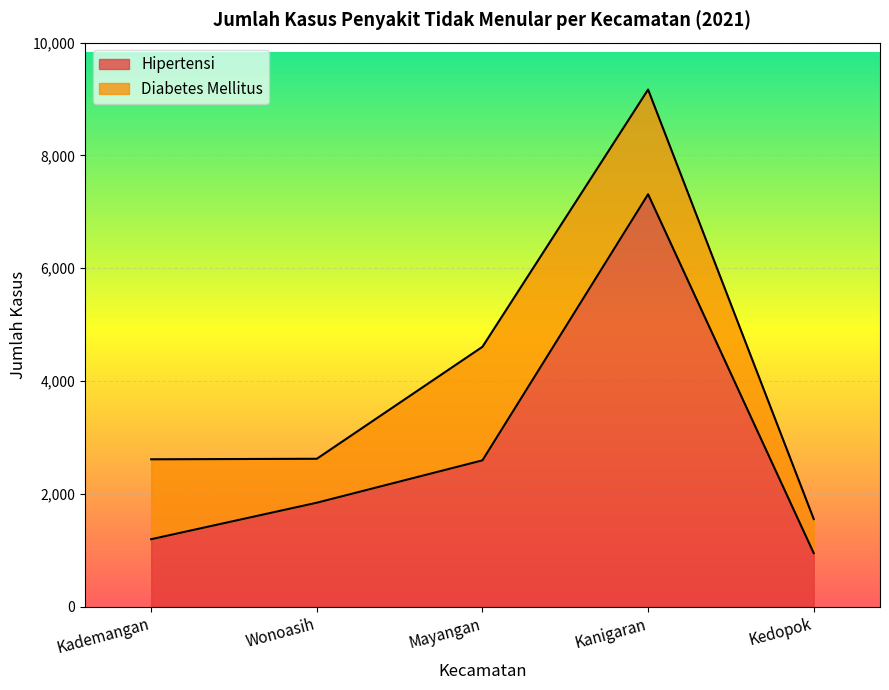

What is the lowest value of the Hipertensi series?

950